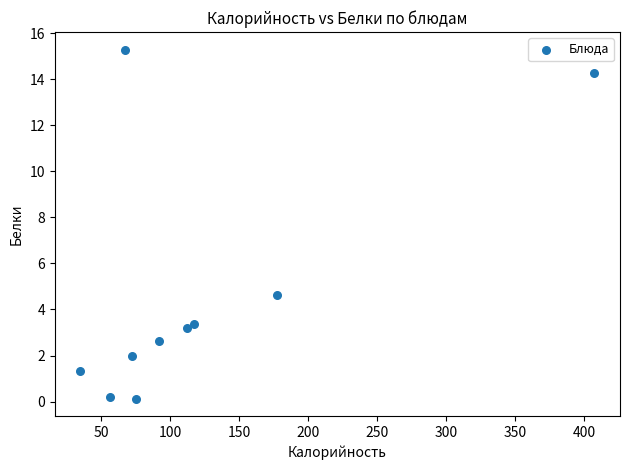

What is the average X value?

121.0